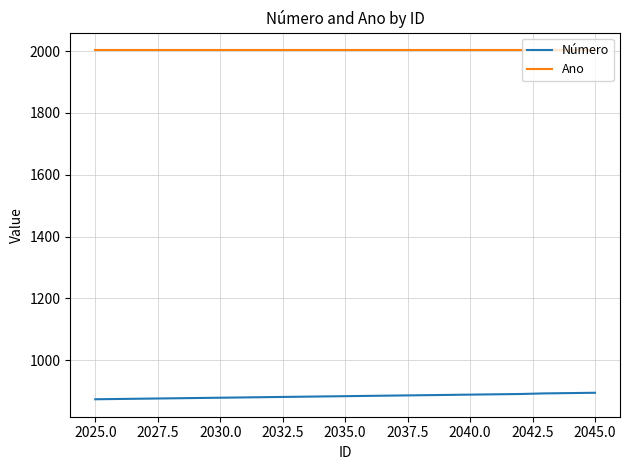

List the series in order of their overall mean, lowest first.

Número, Ano